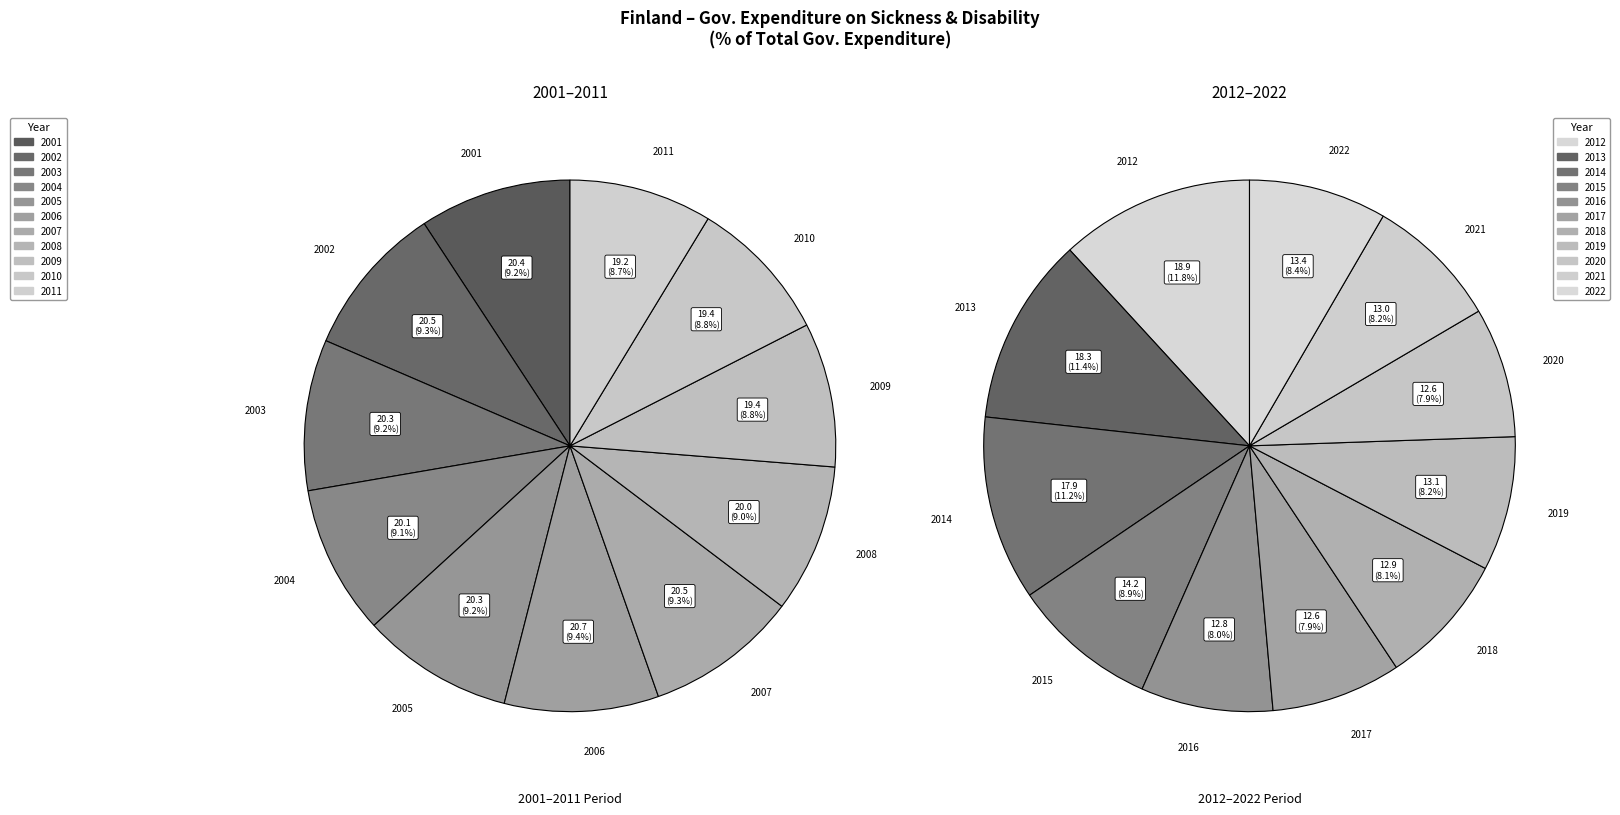

Combined, do 2011 and 2010 account for over 50%?

No